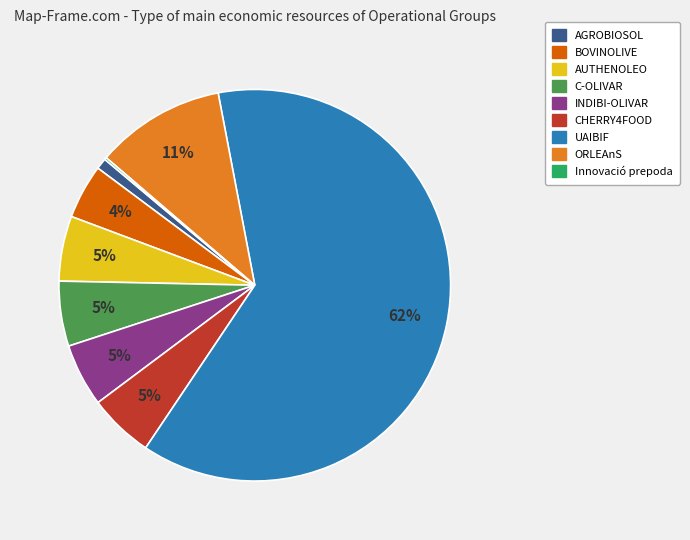

True or false: INDIBI-OLIVAR accounts for 5% of the total.

True